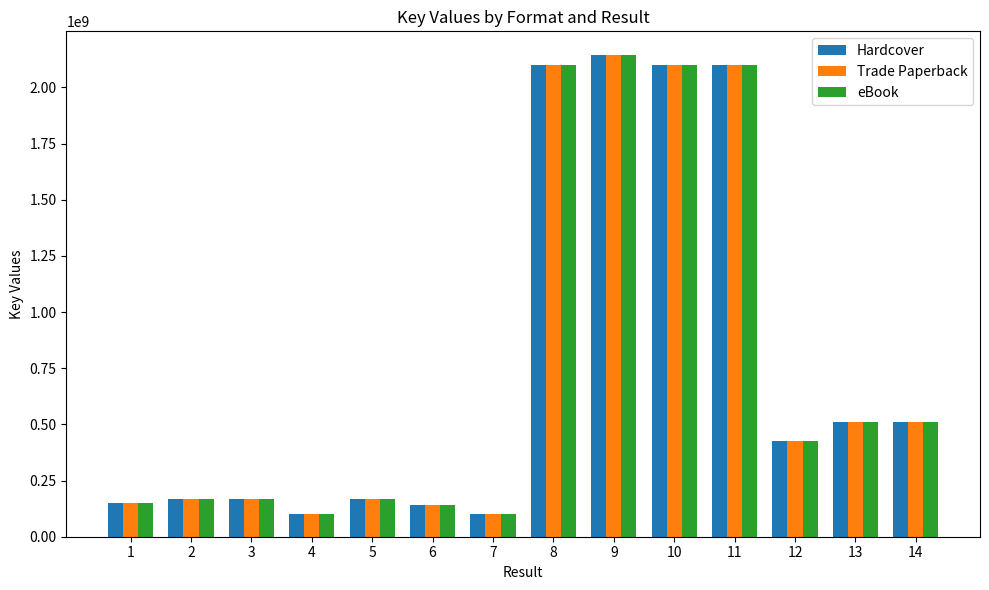

Is the value of Hardcover at 3 greater than the value of Trade Paperback at 8?

No